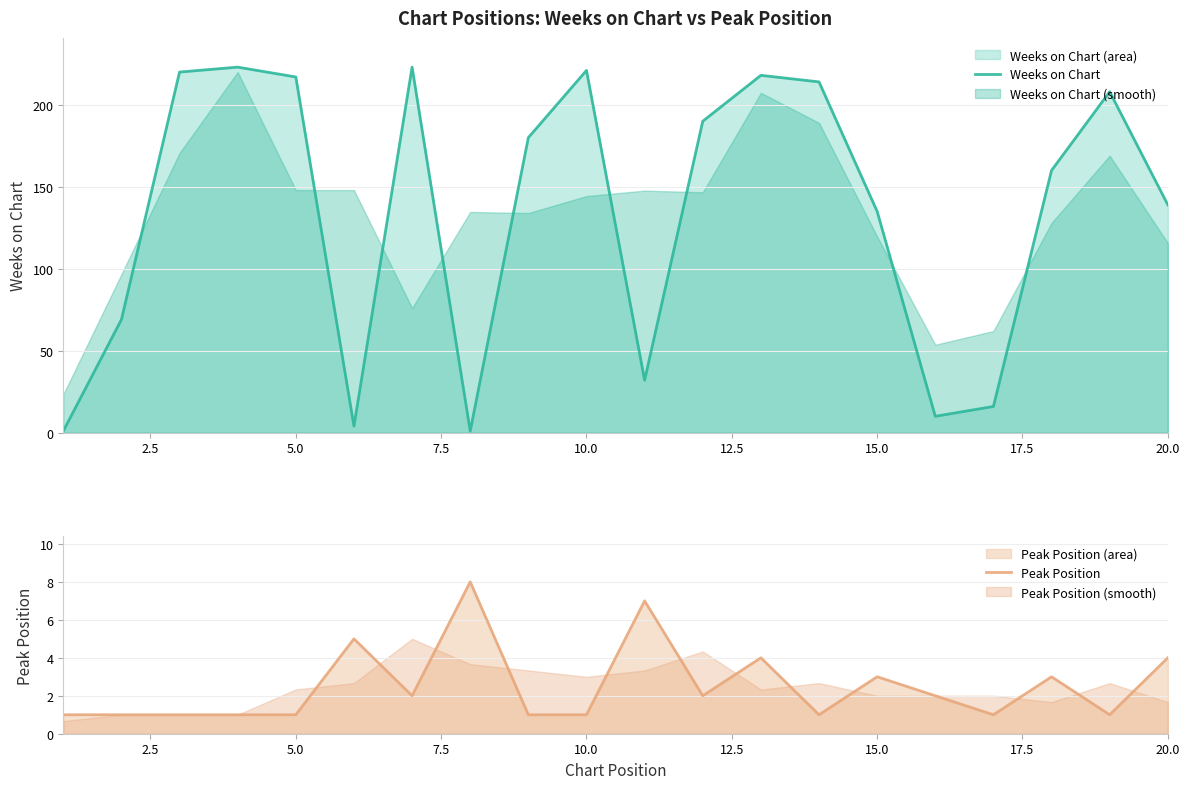

True or false: Weeks on Chart has a value of 194 at 15.0.

False